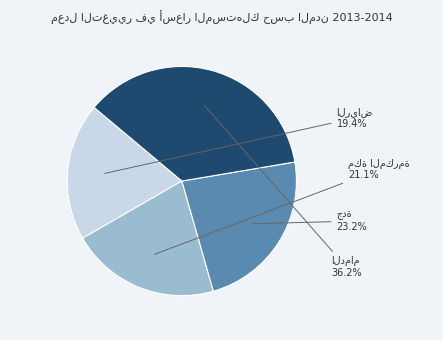

Is there a majority slice in this chart?

No